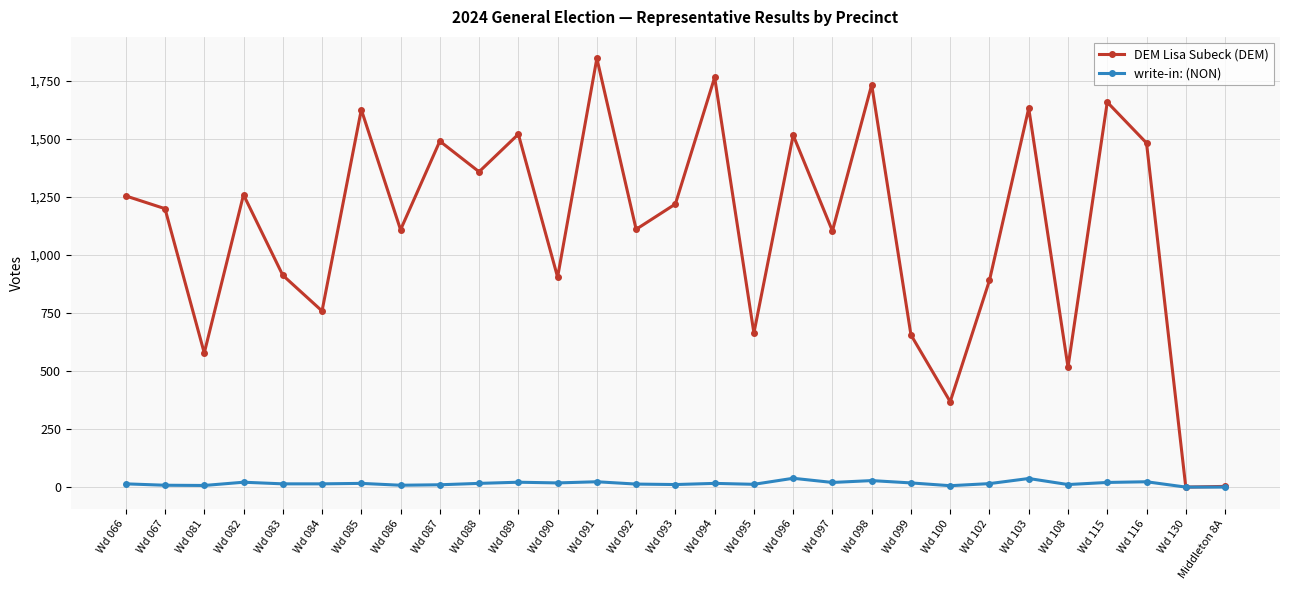

Which category has the highest value across all series?

Wd 091